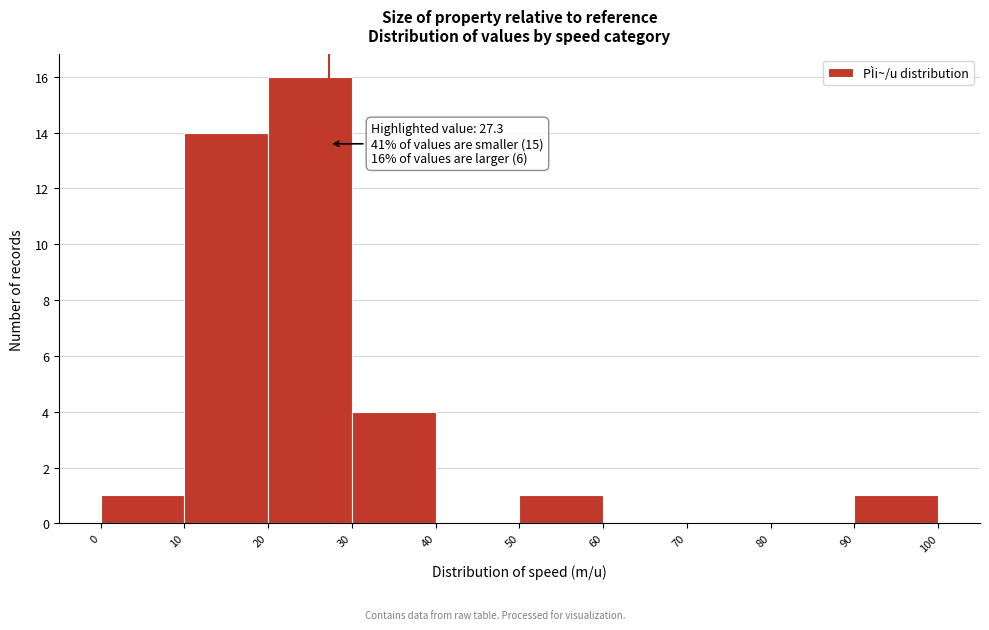

Over which range of the x-axis is the bar tallest?

20 to 30